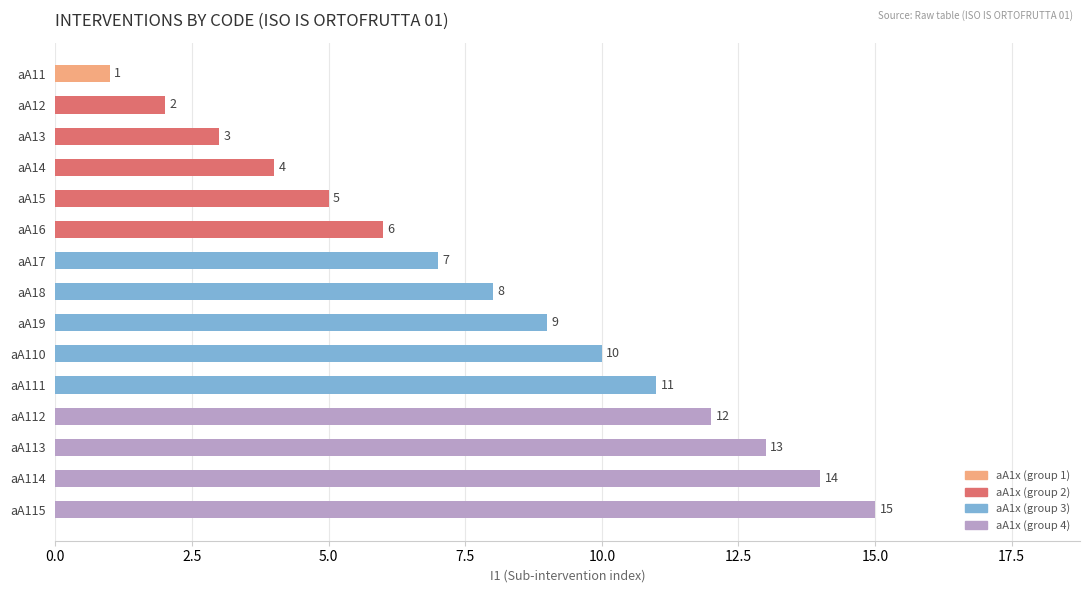

Count the number of categories in the chart.

15